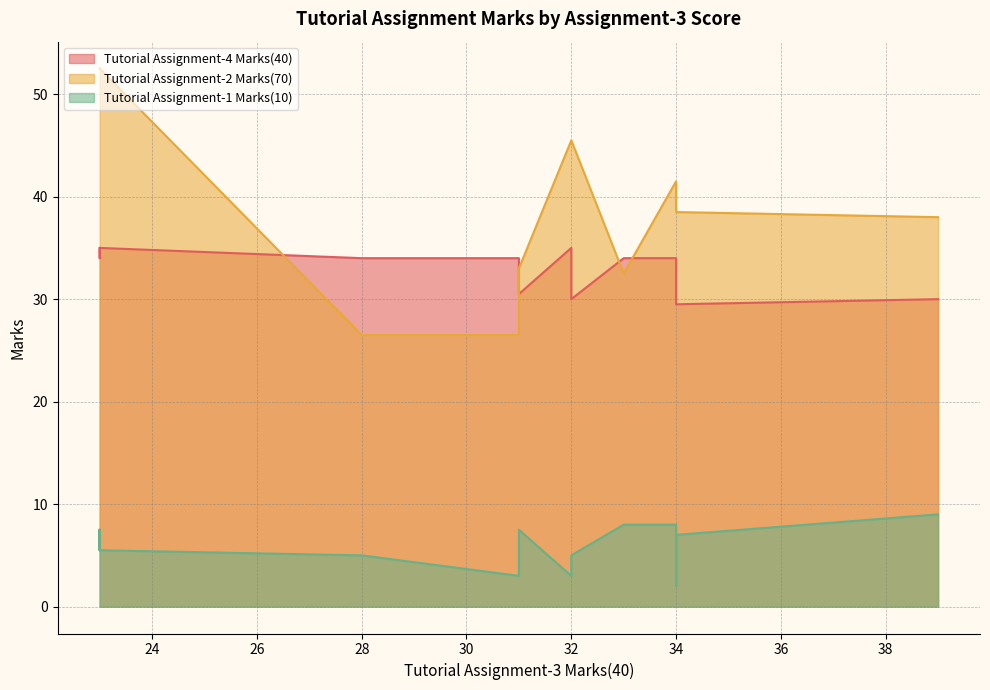

List the labels in order of Tutorial Assignment-1 Marks(10) value, largest first.

39, 33, 33, 34, 23, 31, 23, 34, 34, 23, 23, 34, 32, 28, 31, 32, 31, 34